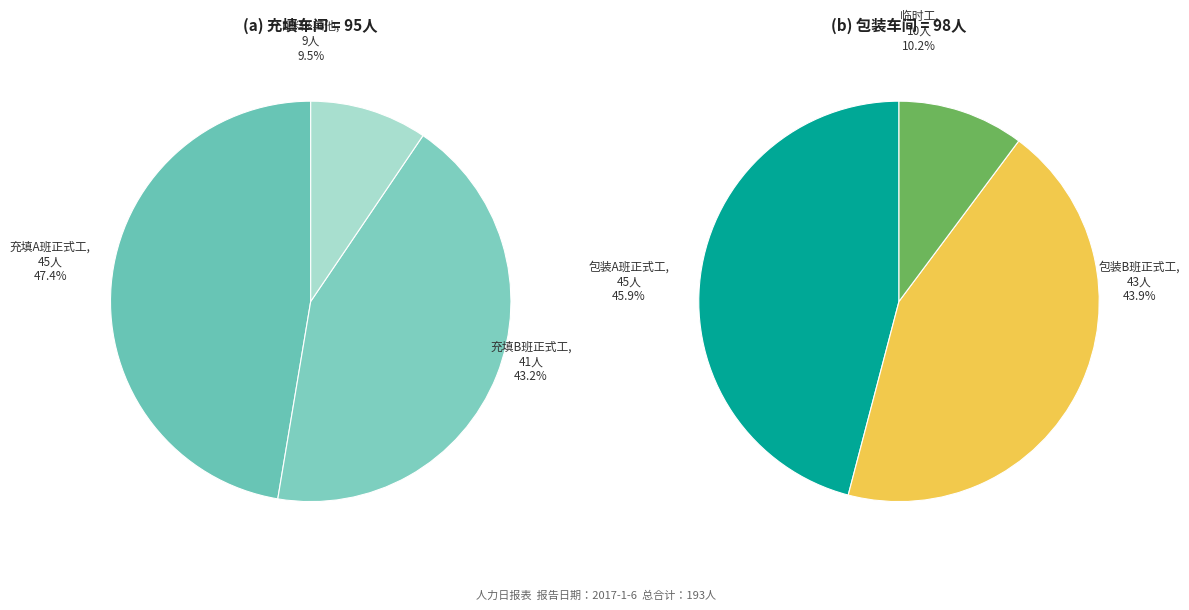

The 包装车间 slice represents 38% of the pie. True or false?

False